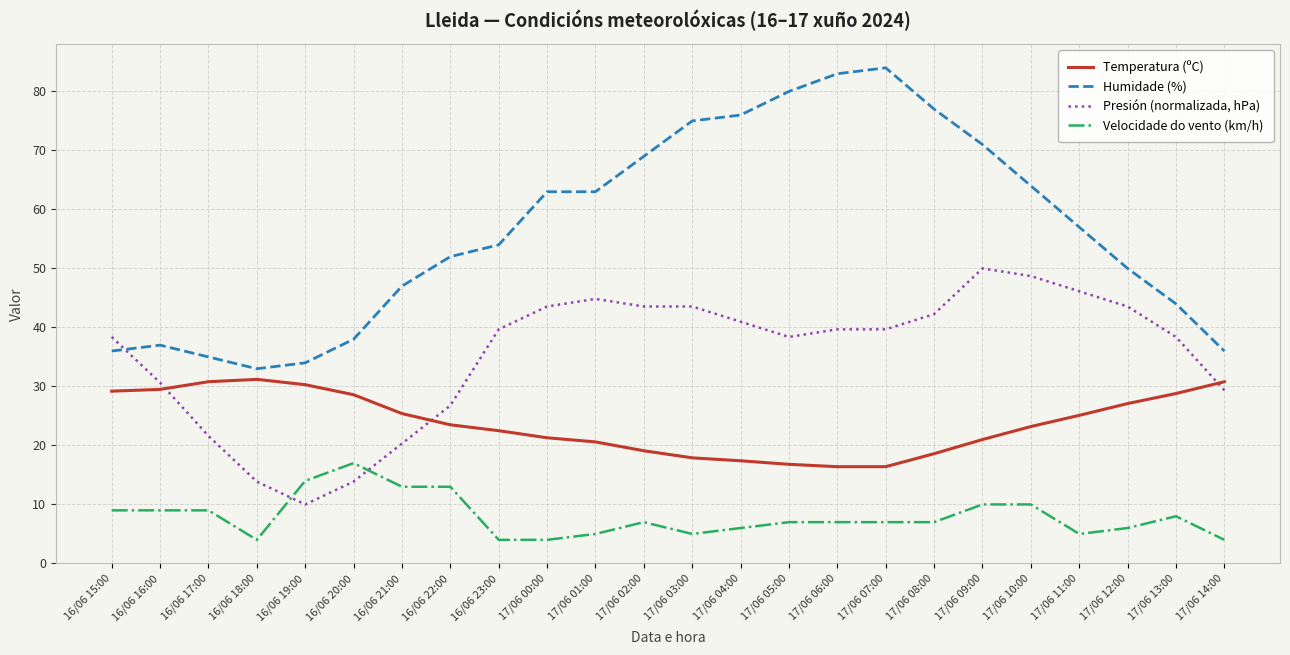

Does the chart have visible grid lines?

Yes